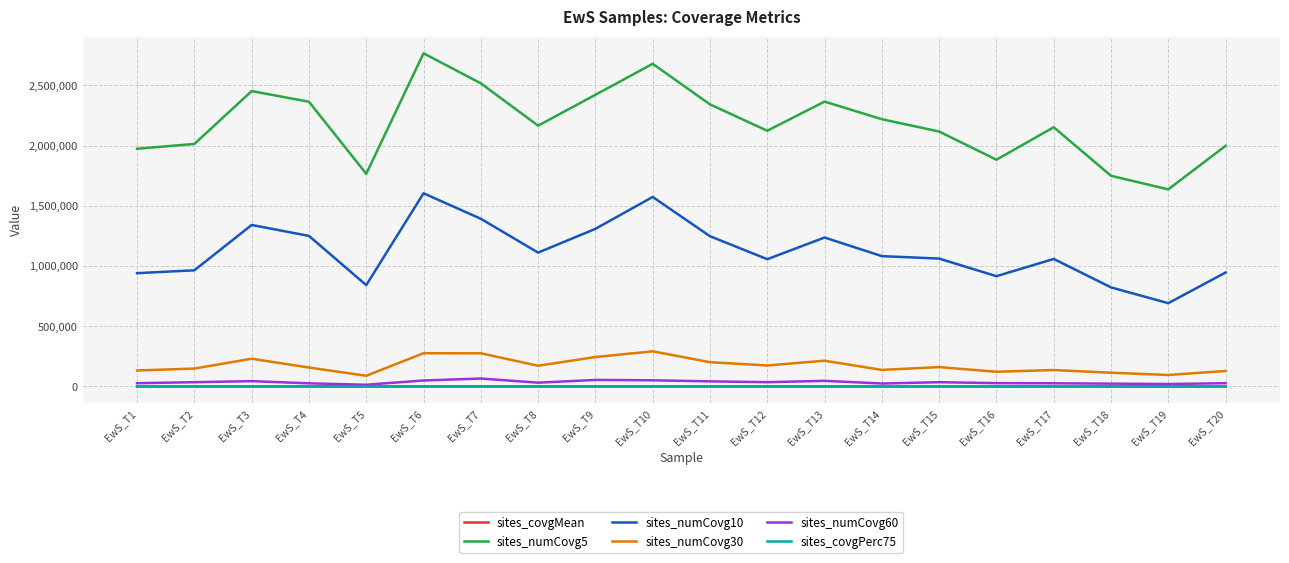

Where is the first local maximum for sites_numCovg10?

EwS_T3